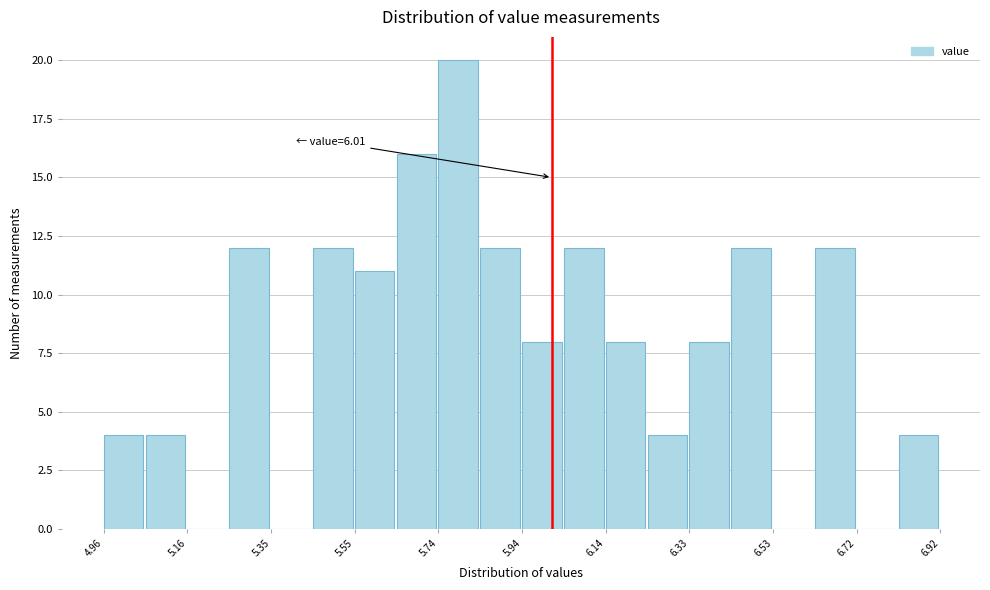

Over which range of the x-axis is the bar tallest?

5.744 to 5.842